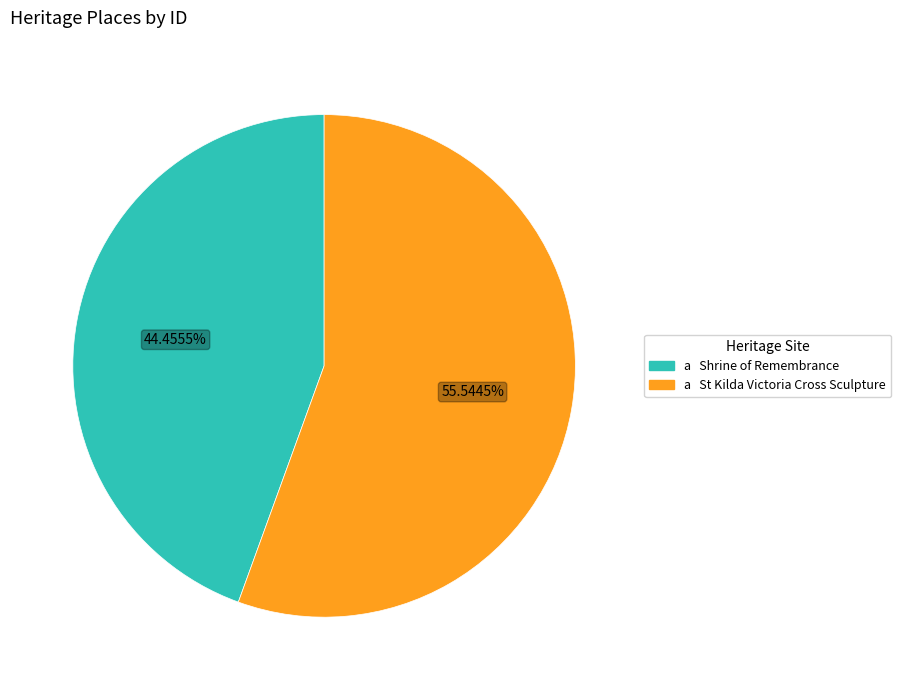

Is there a majority slice in this chart?

Yes